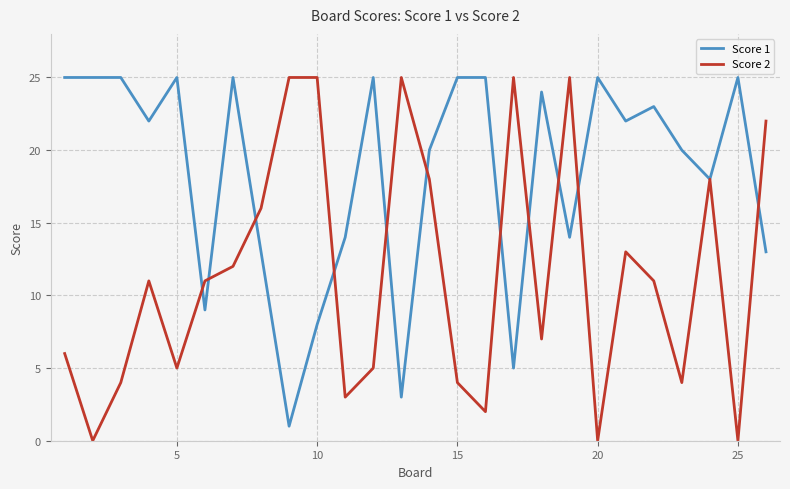

Reading left to right, what are all the values shown in this chart?

Score 1: 25	25	25	22	25	9	25	13	1	8	14	25	3	20	25	25	5	24	14	25	22	23	20	18	25	13
Score 2: 6	0	4	11	5	11	12	16	25	25	3	5	25	18	4	2	25	7	25	0	13	11	4	18	0	22